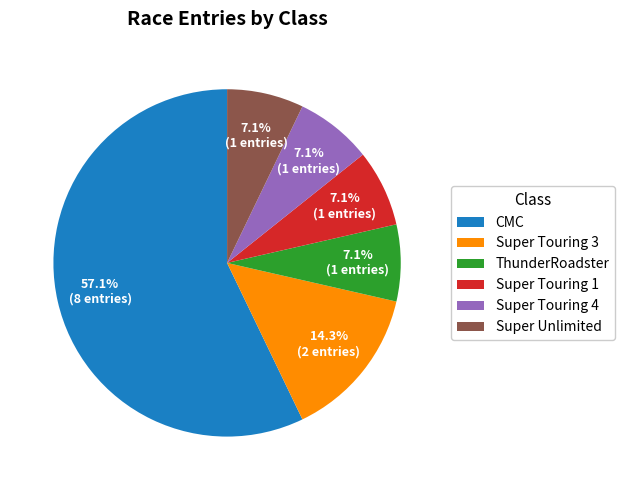

Which slice represents more than half of the pie?

CMC